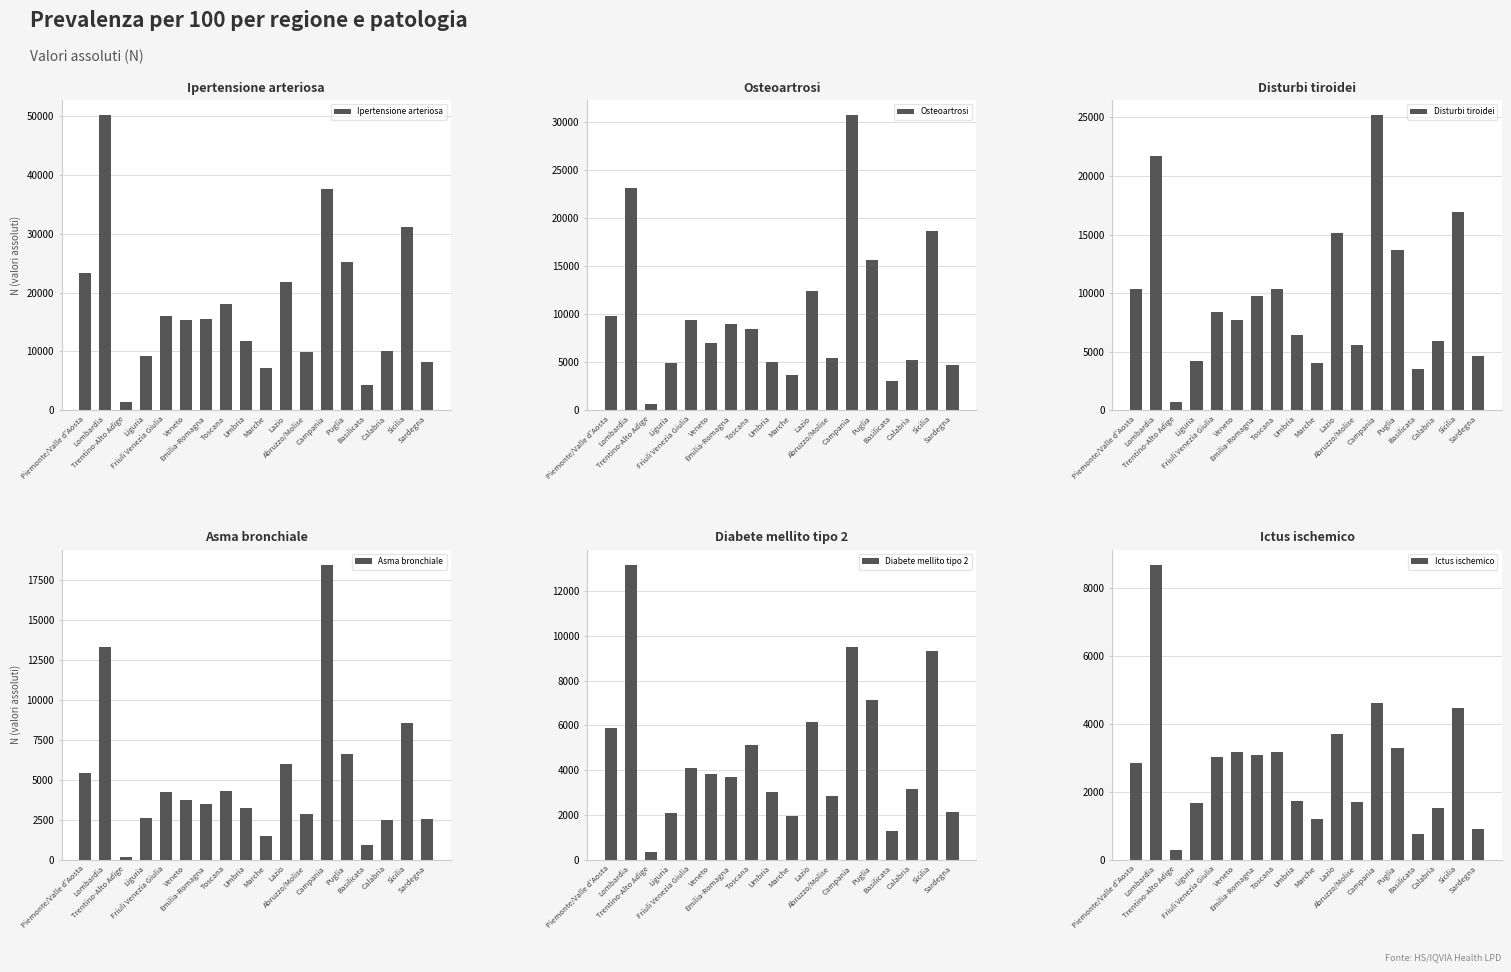

What position from the left is Liguria?

4